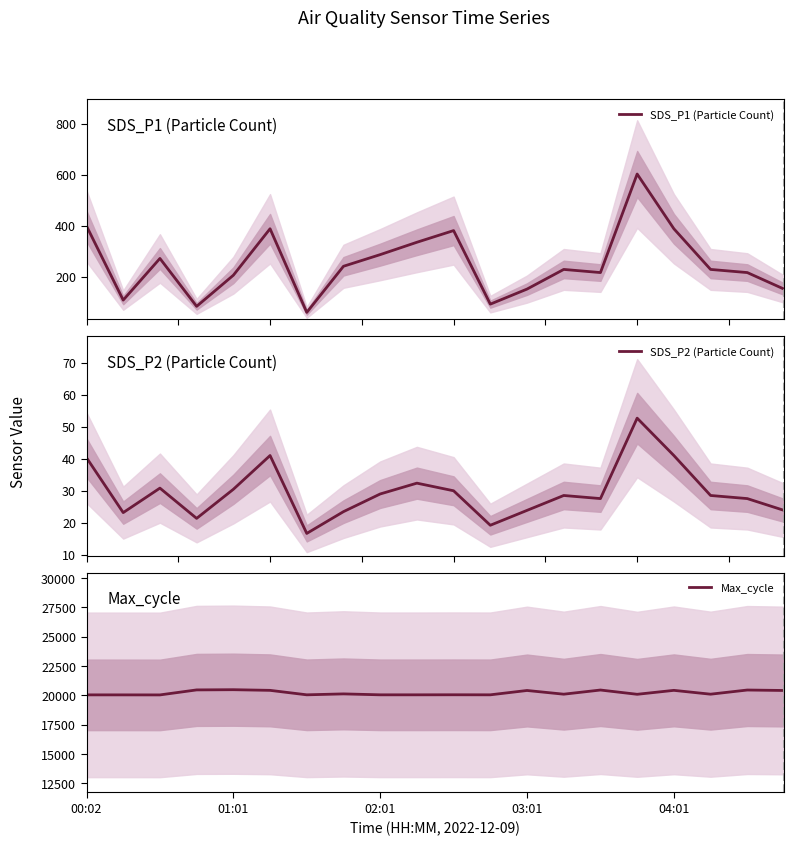

What is the minimum value shown in the chart?

16.7